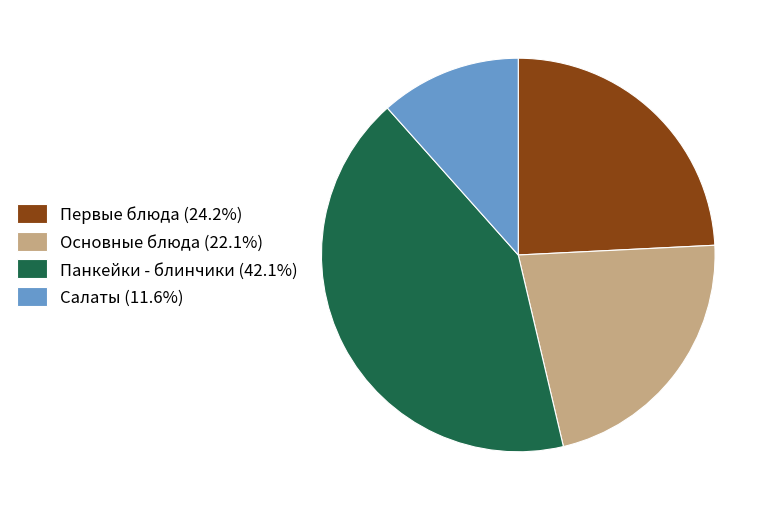

Does Панкейки - блинчики represent more than half of the total?

No